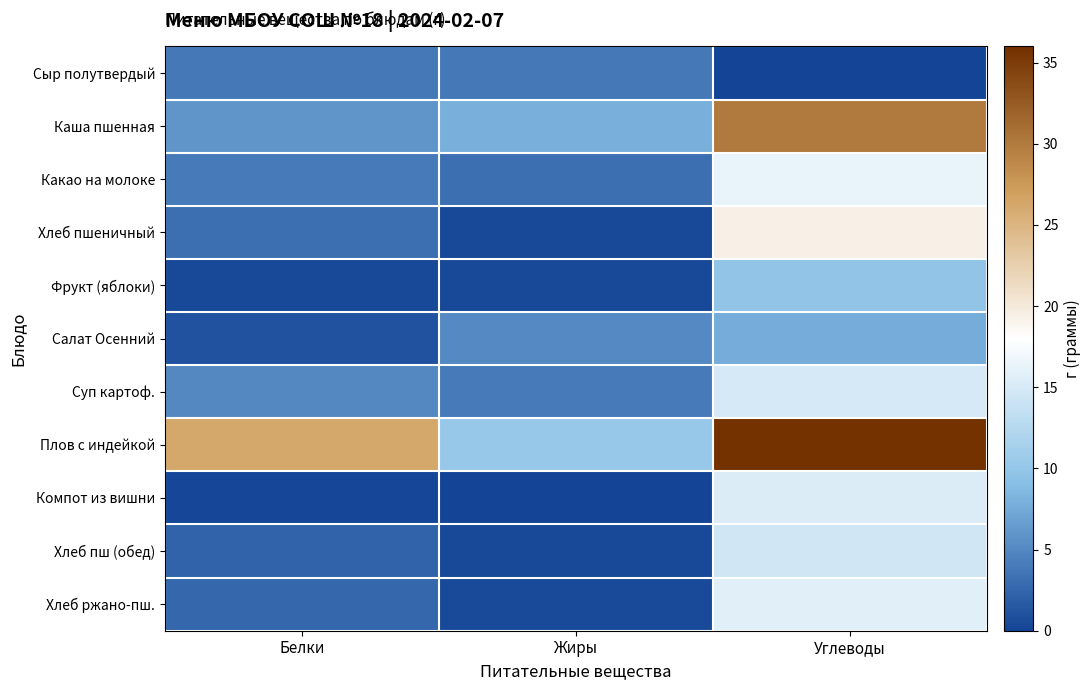

What is the difference between the highest and lowest values at Белки?

26.0